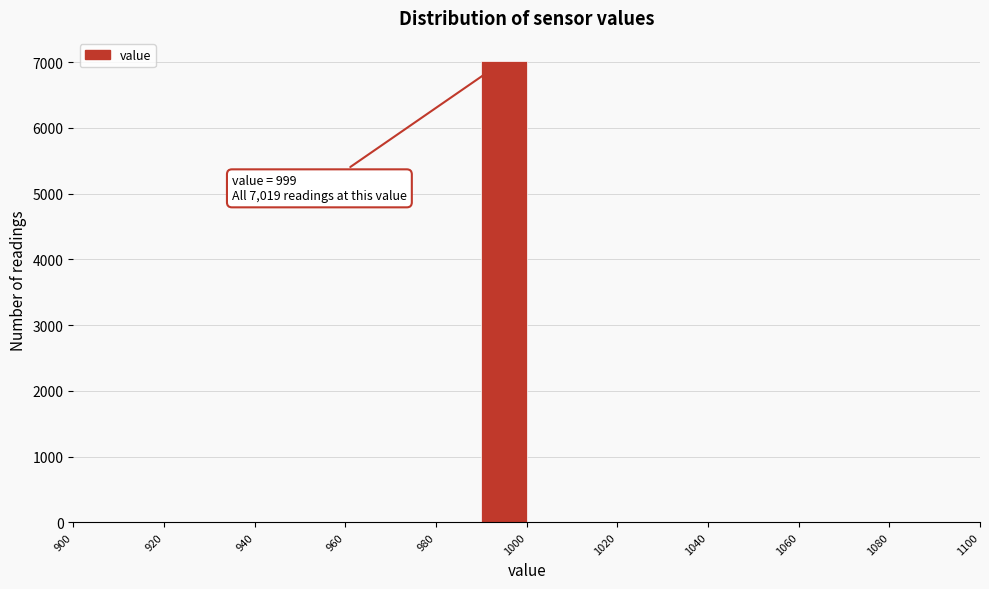

Which range on the x-axis has the tallest bar?

990 to 1000